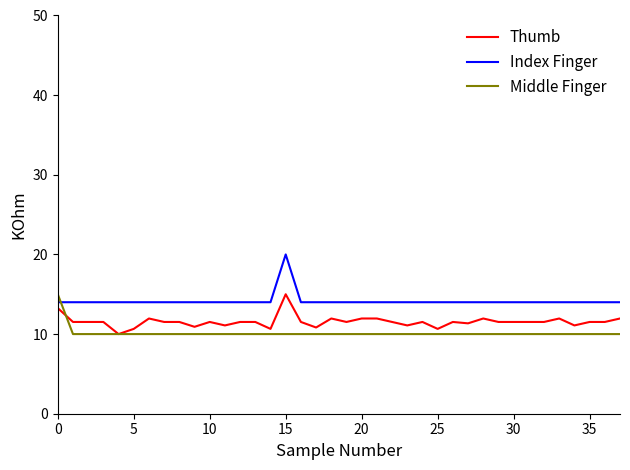

True or false: Thumb and Index Finger cross at least once.

False